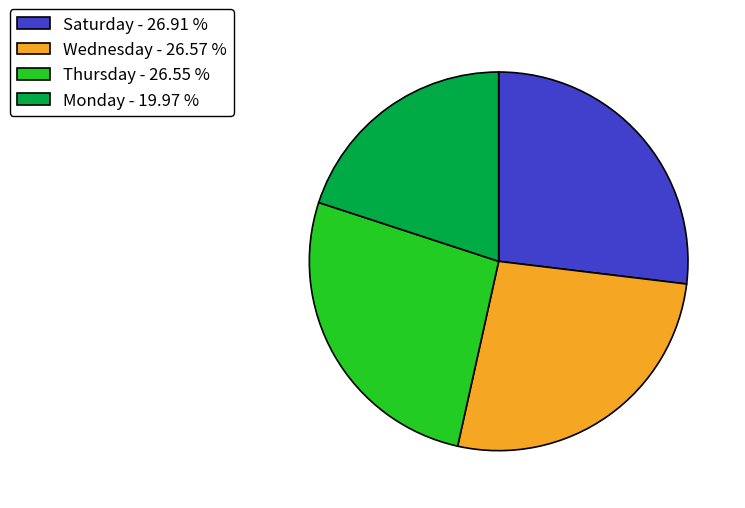

Is the sum of Wednesday - 26.57 % and Monday - 19.97 % greater than half?

No